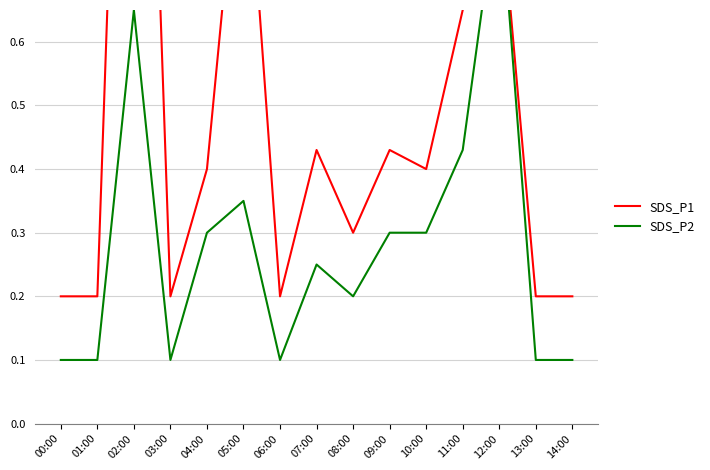

Between 01:00 and 04:00, which is larger?

04:00